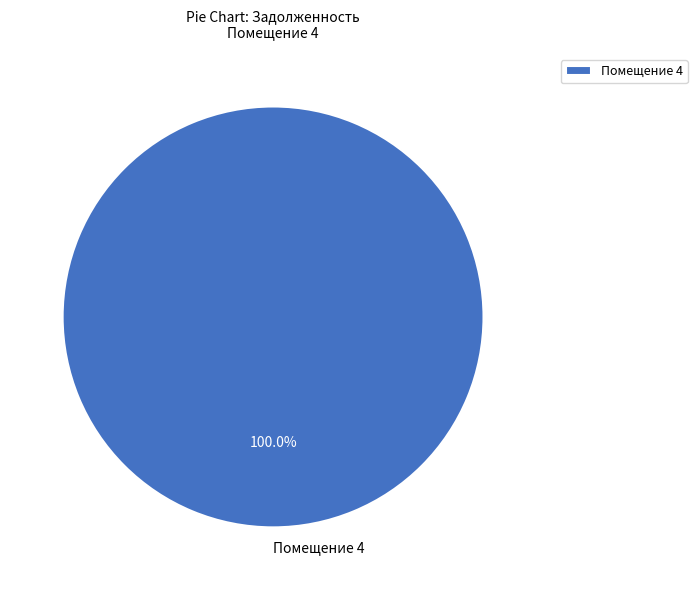

Does any single category account for the majority?

Yes